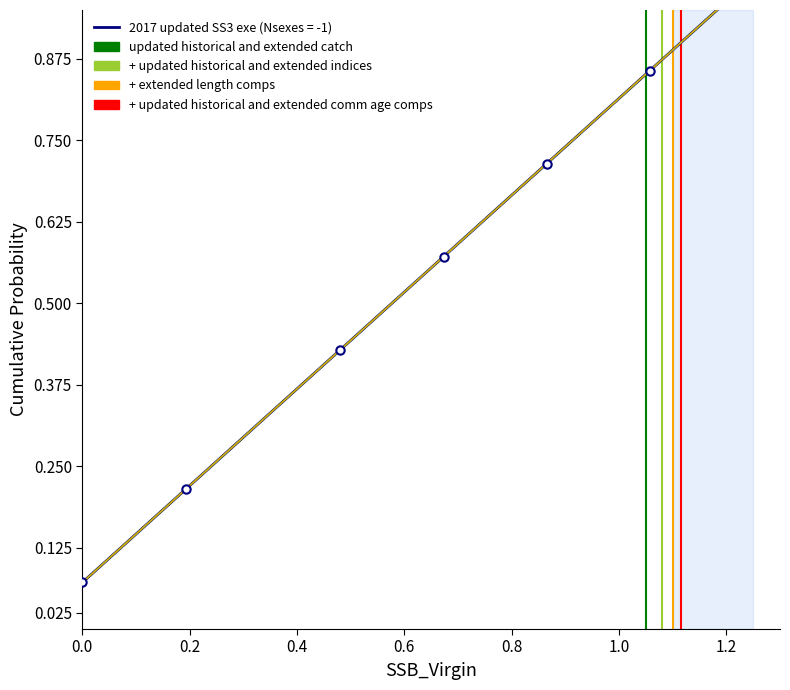

What is the minimum value for Amount?

0.1